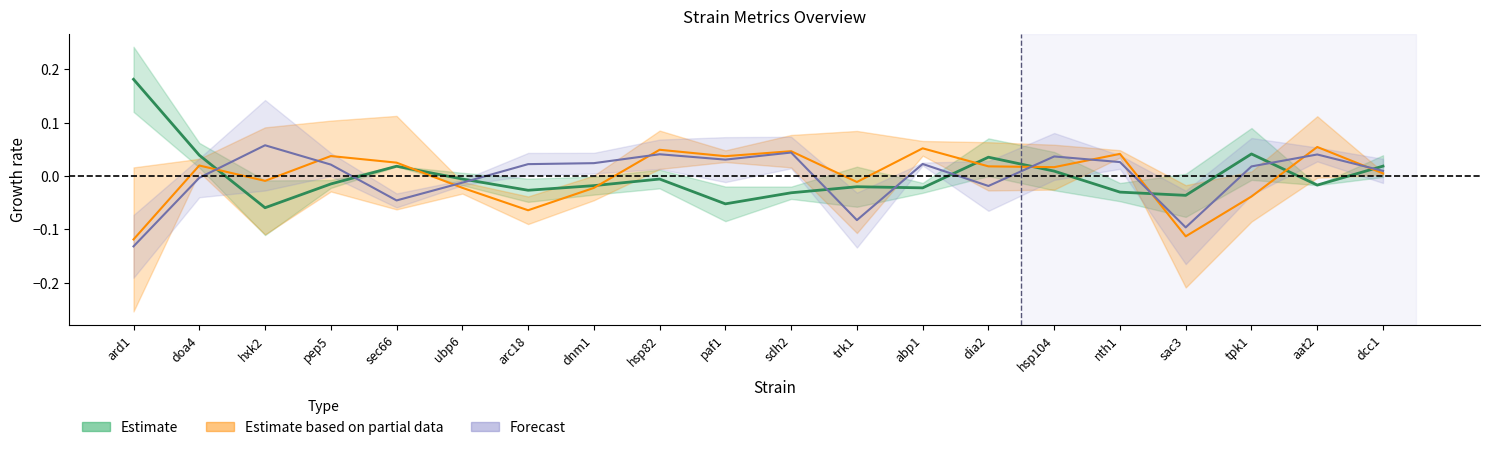

What is the smallest value displayed?

-0.1